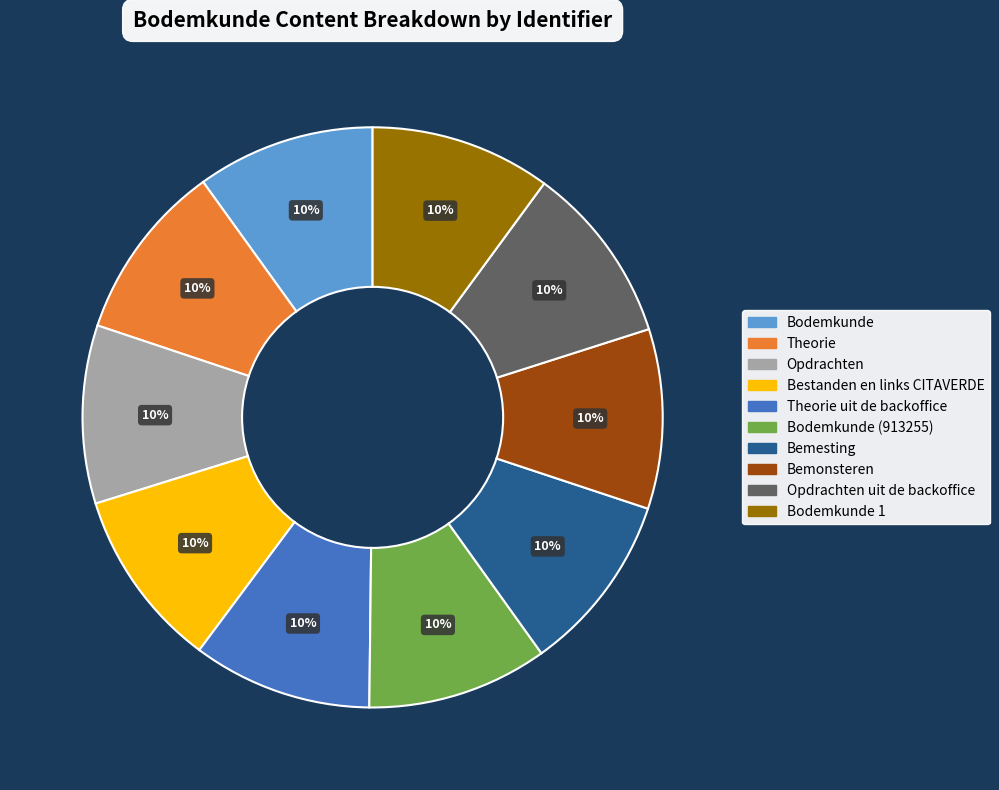

To the nearest percent, what is the average slice percentage?

10%